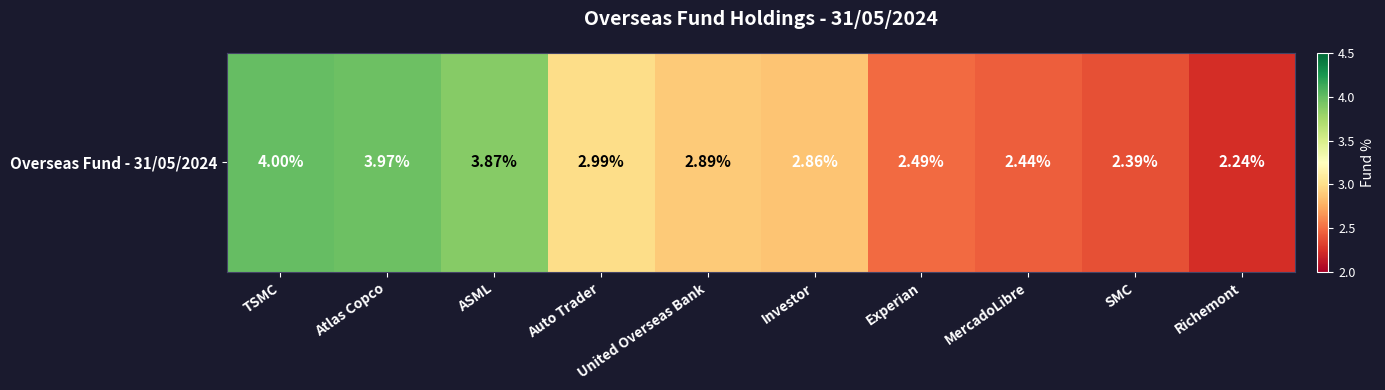

Rank the categories by value from highest to lowest.

TSMC, Atlas Copco, ASML, Auto Trader, United Overseas Bank, Investor, Experian, MercadoLibre, SMC, Richemont